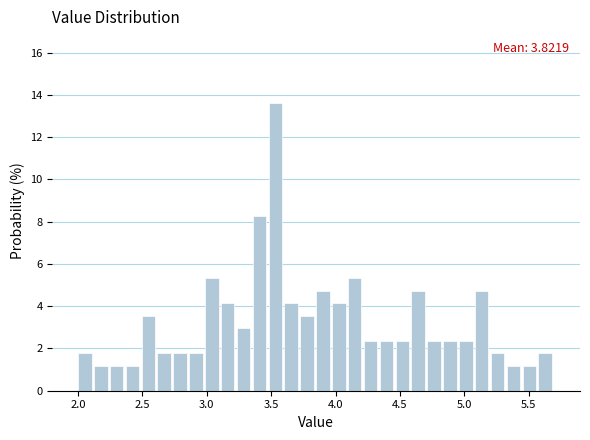

Around what value on the x-axis is the tallest bar? Give the approximate position of its centre, as read against the axis.

3.55